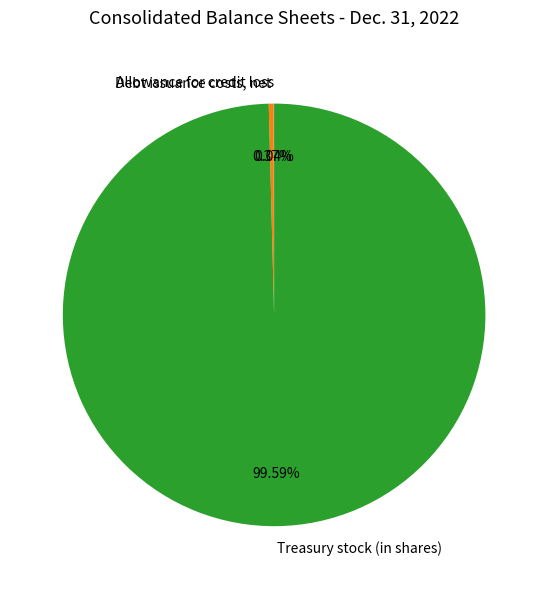

What portion of the pie excludes Treasury stock (in shares)?

0.4%